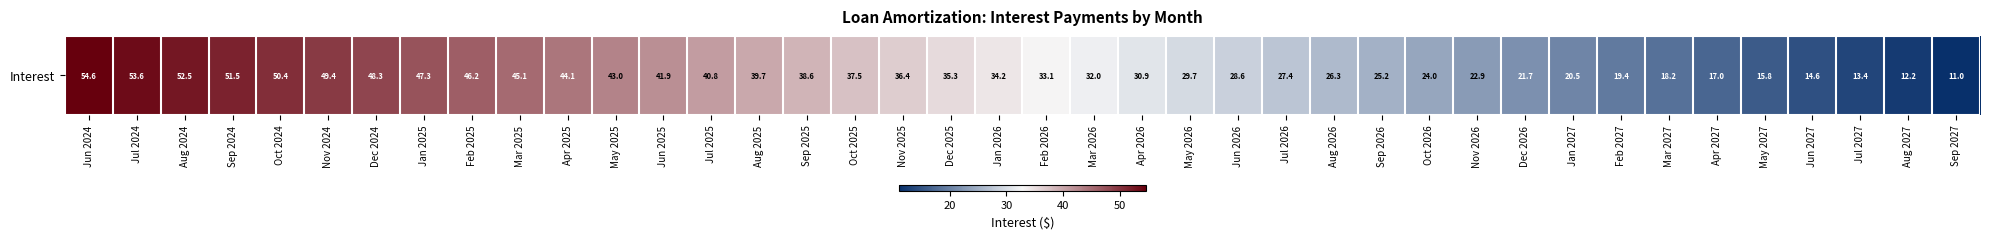

What is the difference between the maximum and minimum values?

43.6